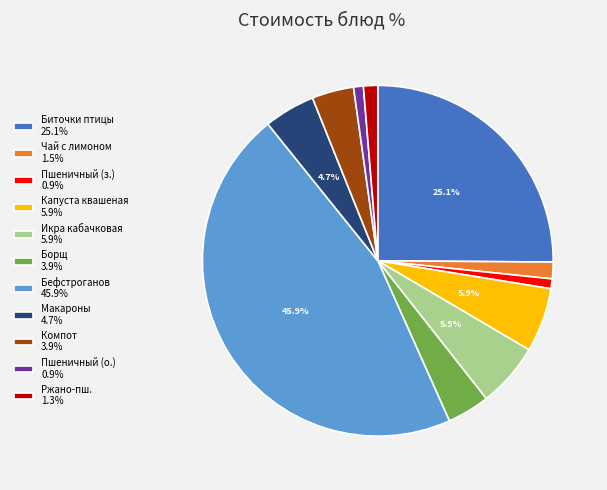

Approximately how many times larger is the value at Капуста квашеная 5.9% compared to Ржано-пш. 1.3%?

4.5